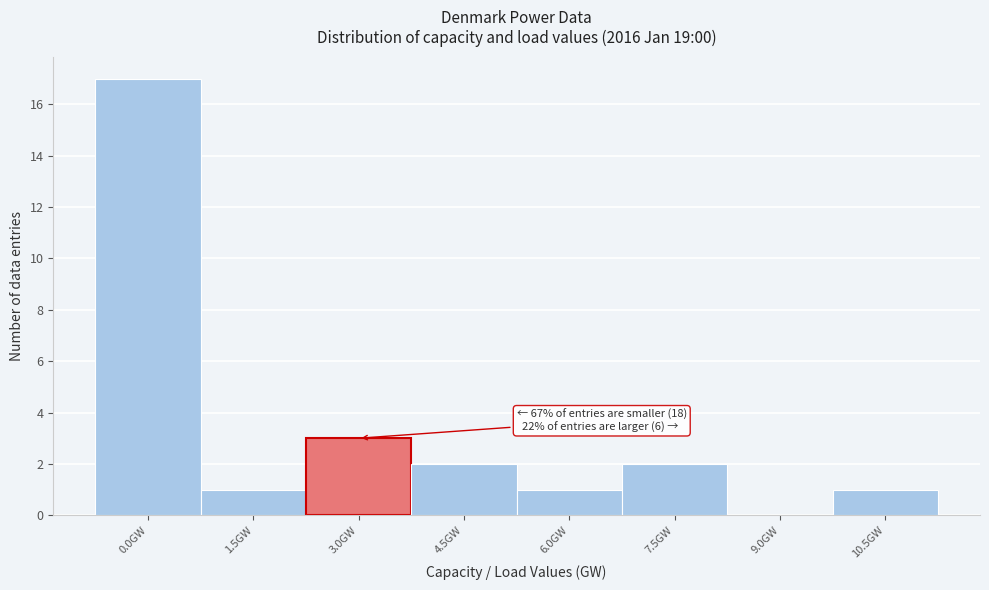

Reading left to right, transcribe all the data shown in this chart.

0.0GW=17	1.5GW=1	3.0GW=3	4.5GW=2	6.0GW=1	7.5GW=2	9.0GW=0	10.5GW=1